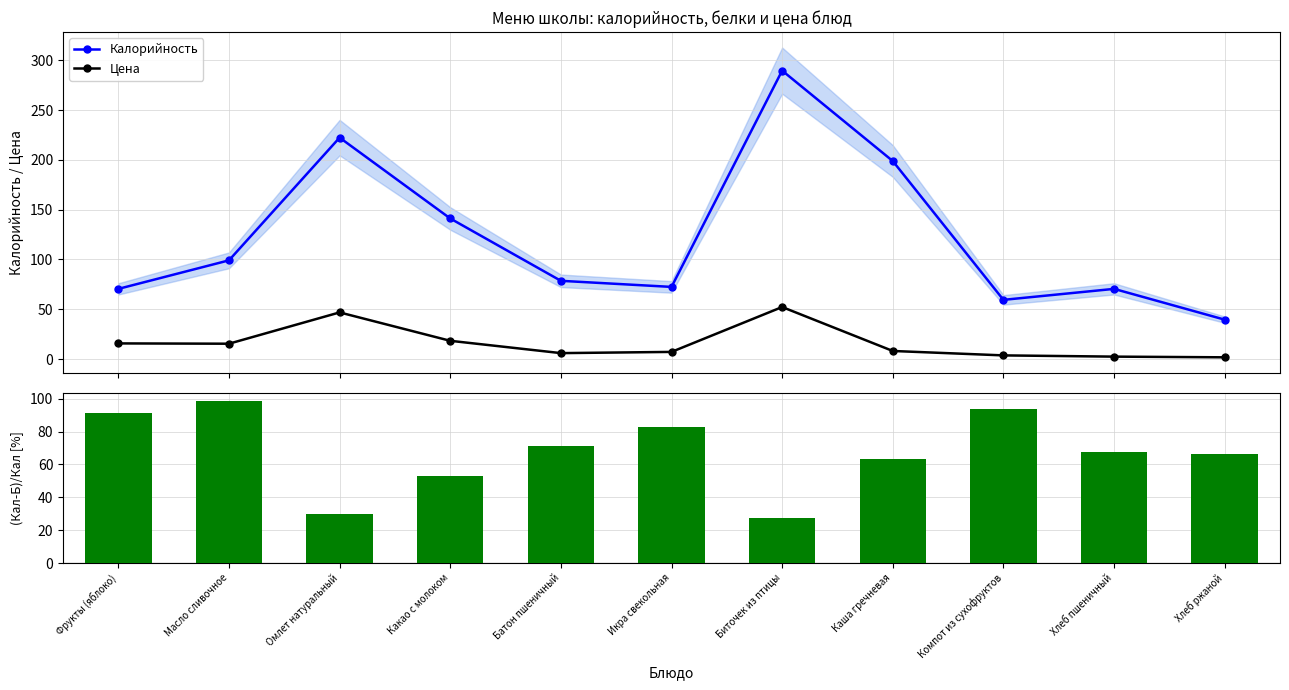

What is the label of the 6th bar from the left?

Икра свекольная